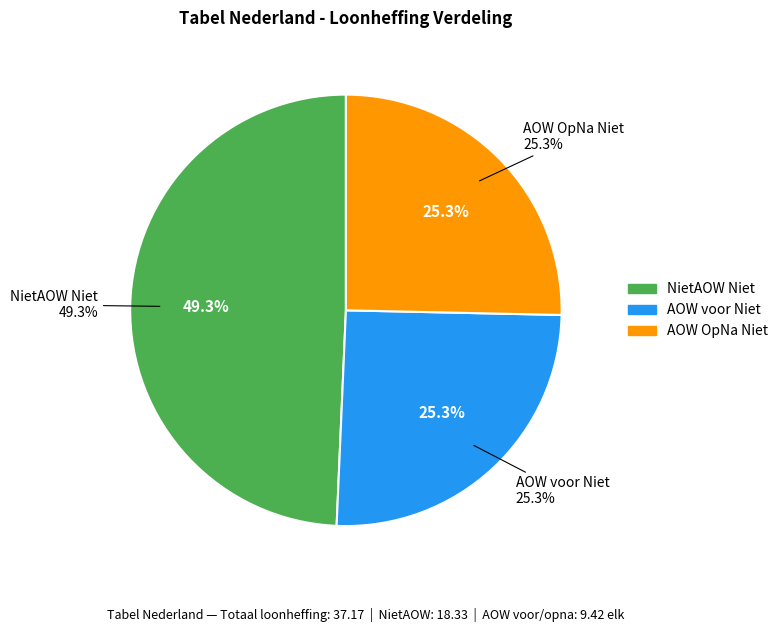

True or false: 9 accounts for 29% of the total.

False